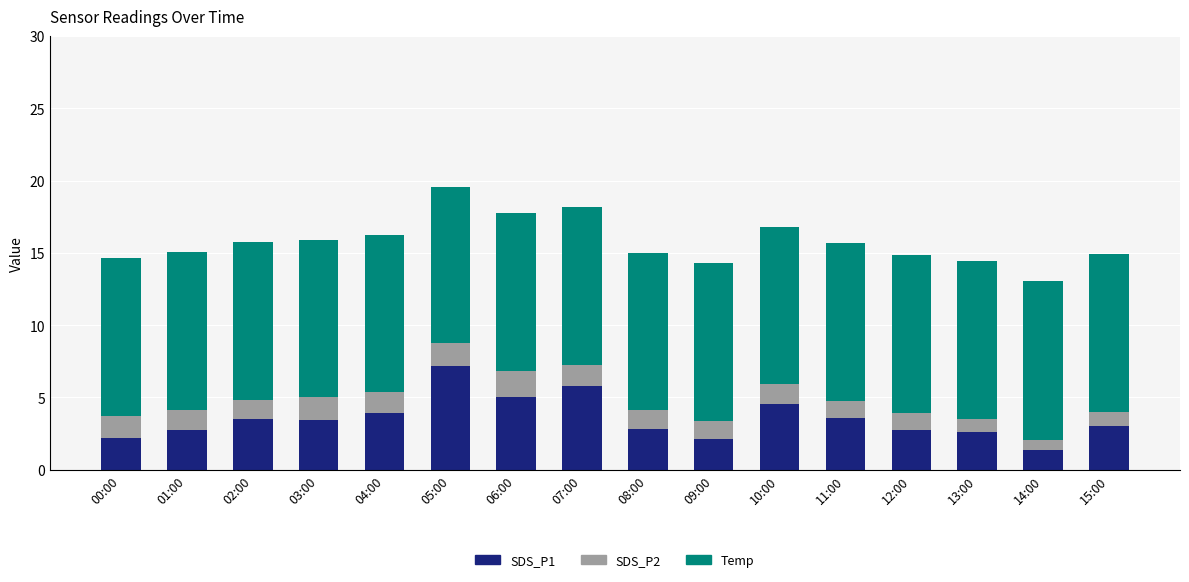

What is the difference between the maximum and minimum values in the SDS_P1 series?

5.8